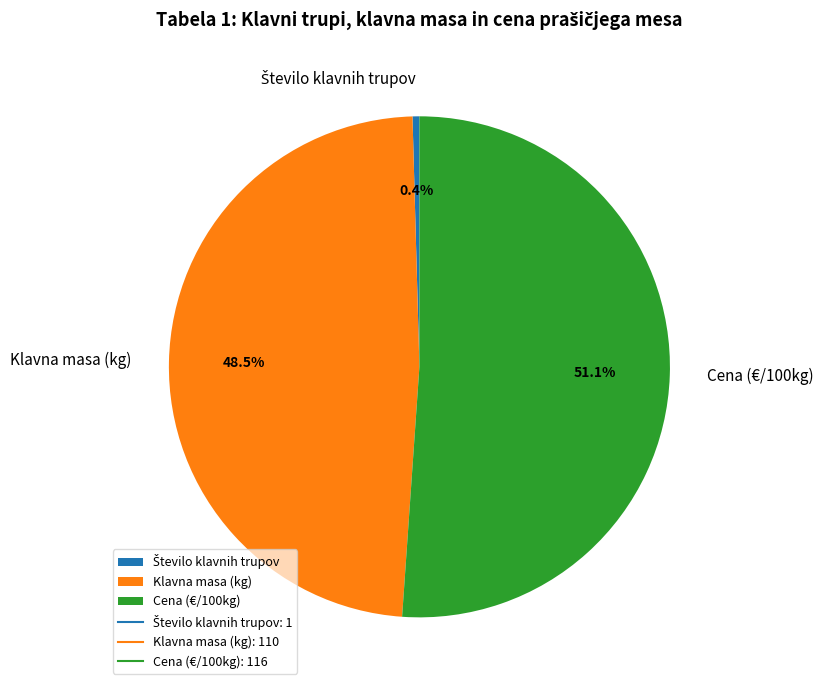

Is the sum of Klavna masa (kg) and Cena (€/100kg) greater than half?

Yes